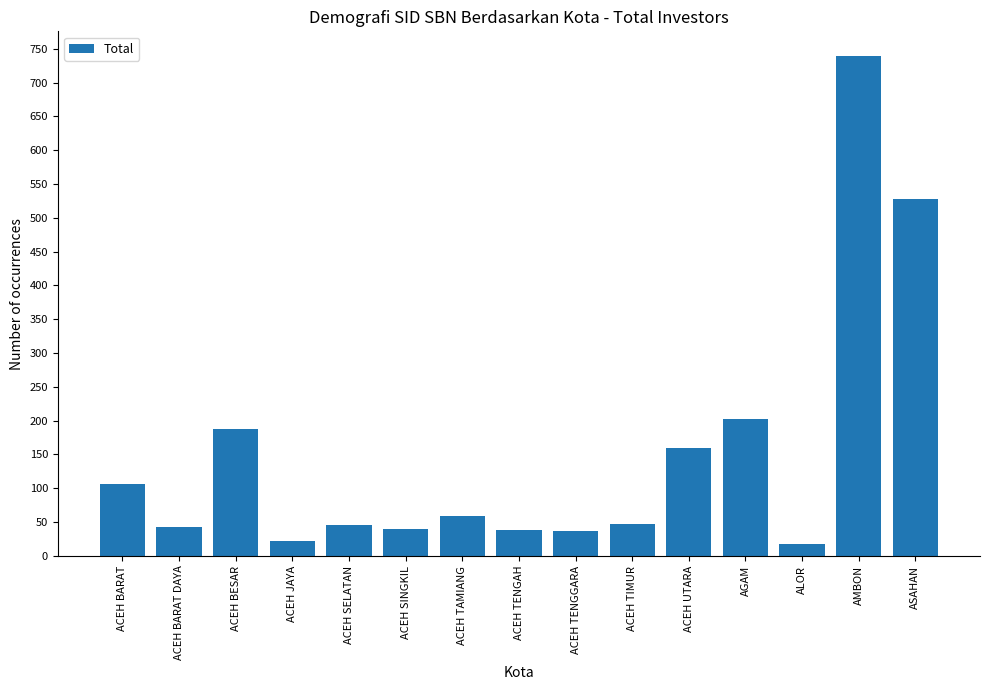

What is the label of the 9th bar from the left?

ACEH TENGGARA